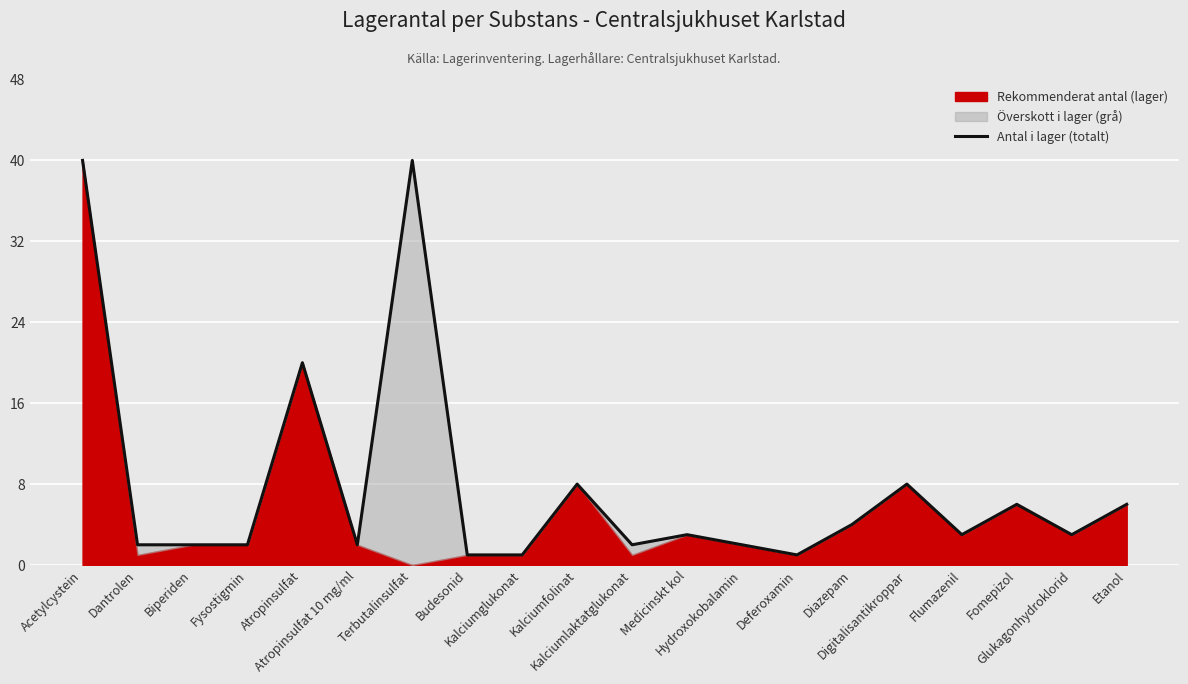

How many lines are shown in the chart?

1